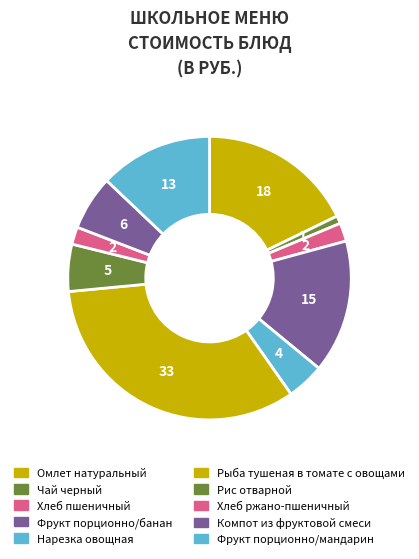

Is there a majority slice in this chart?

No